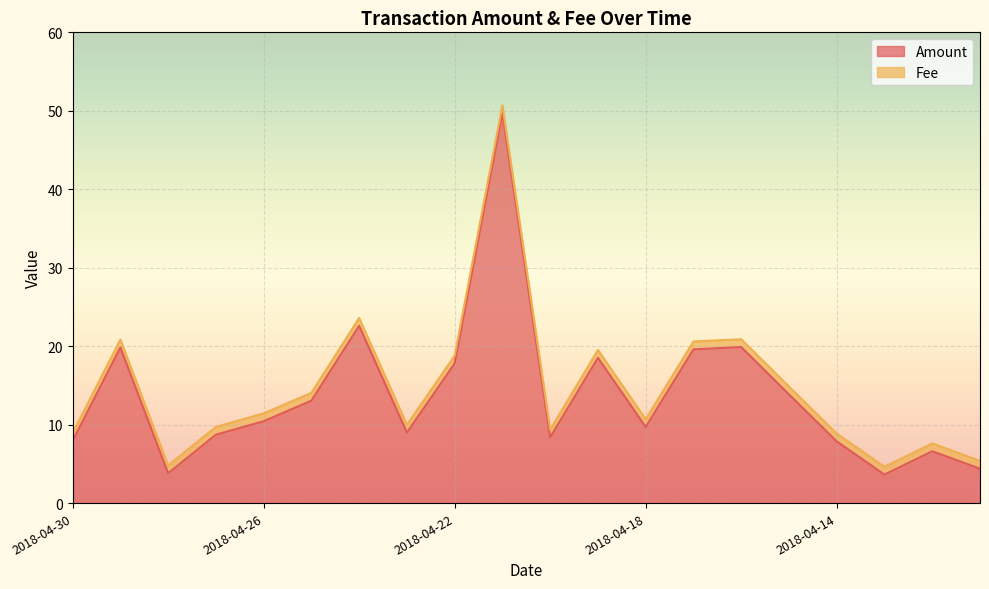

Where does the data first go above 10?

2018-04-29